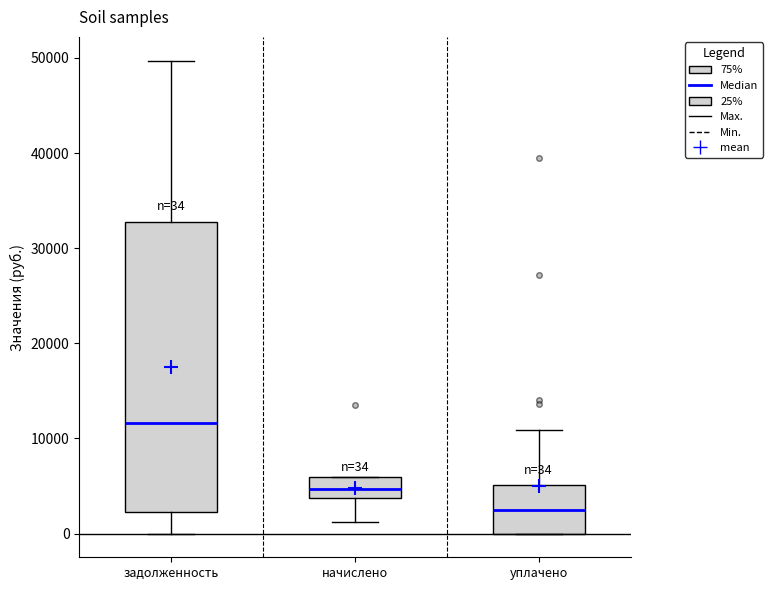

Which box is the tallest, from its lower edge to its upper edge?

задолженность